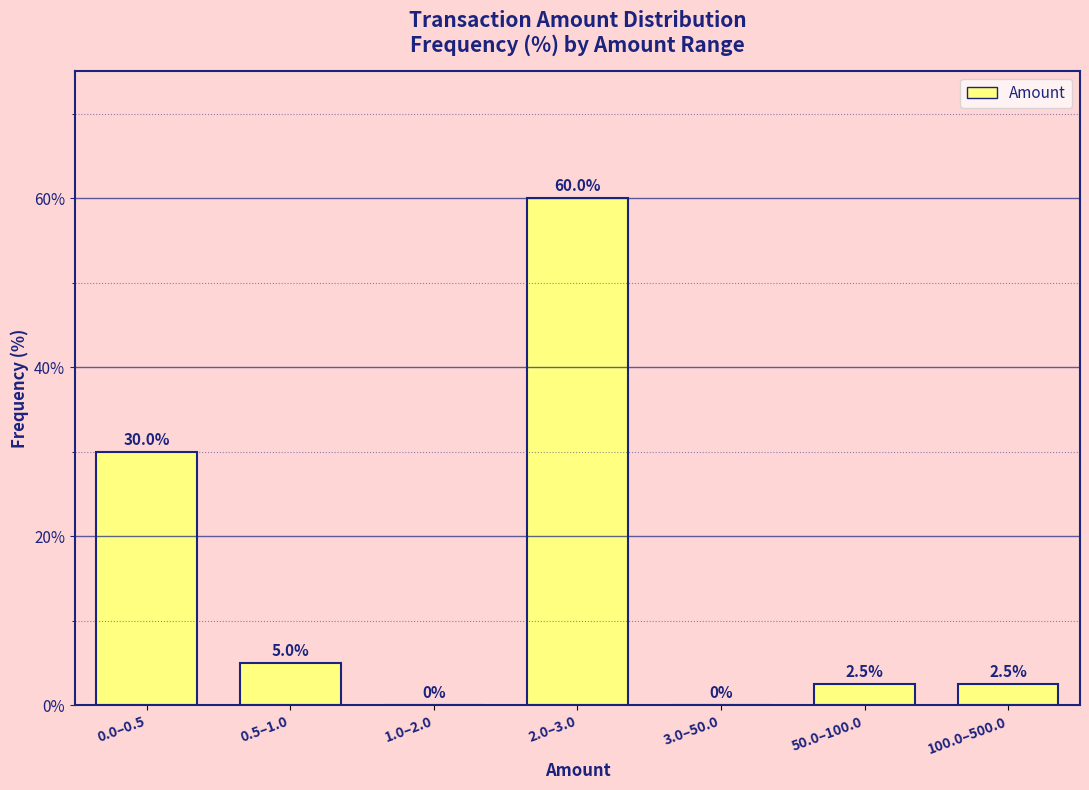

Reading left to right, transcribe all the data shown in this chart.

0.0–0.5=30.0	0.5–1.0=5.0	1.0–2.0=0.0	2.0–3.0=60.0	3.0–50.0=0.0	50.0–100.0=2.5	100.0–500.0=2.5